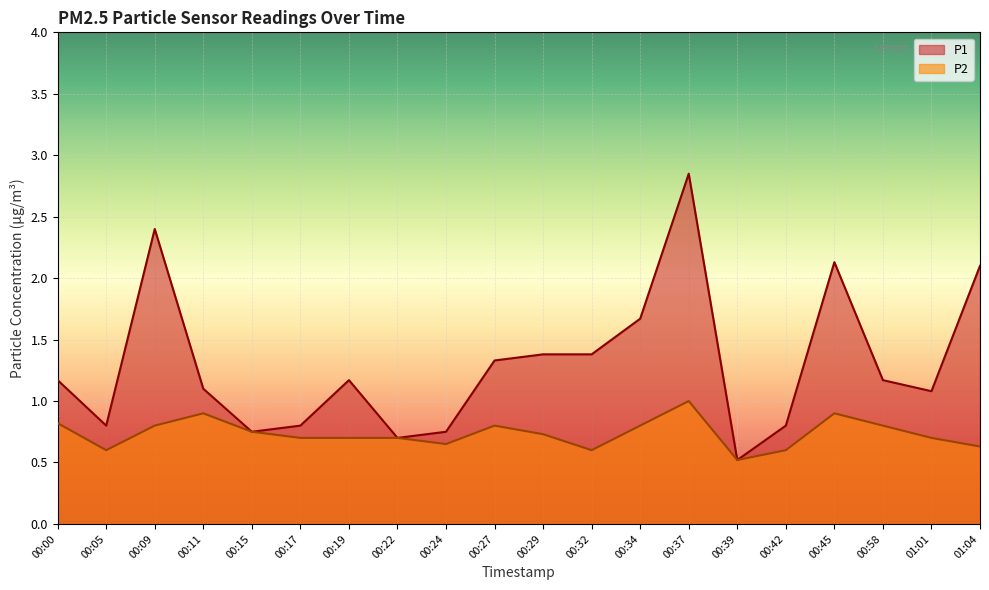

List the series in order of their peak value, highest first.

P1, P2